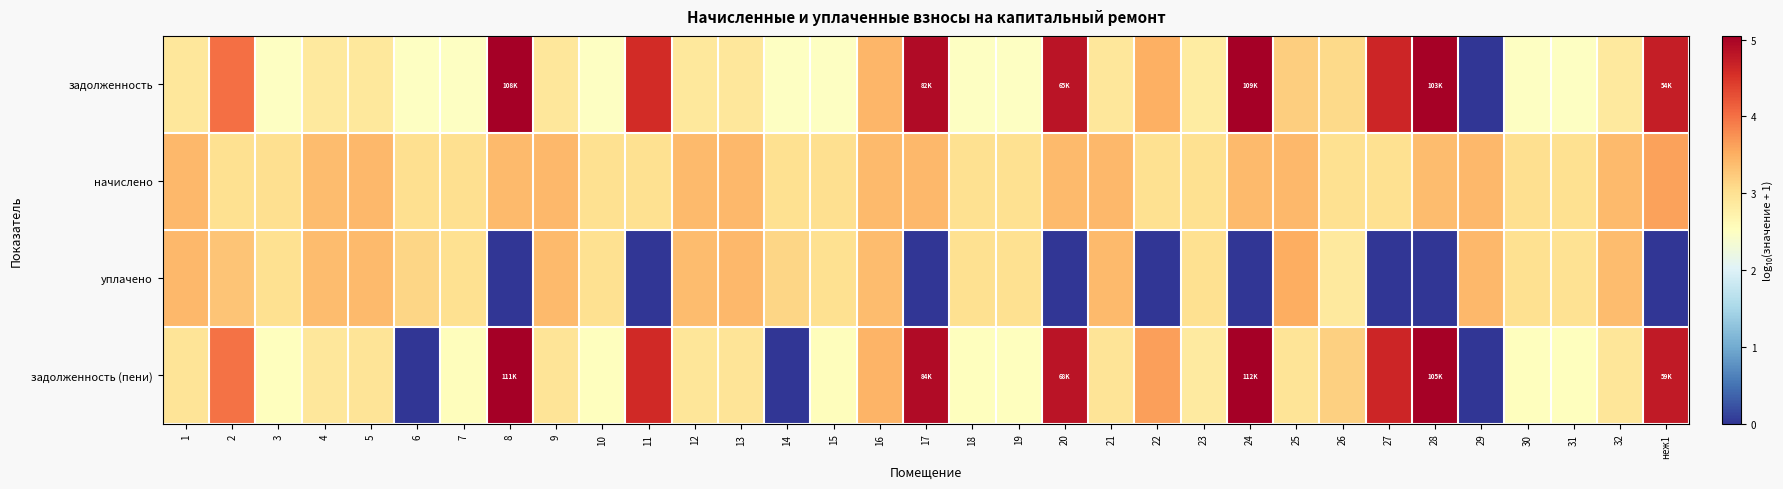

How many data points does each series have?

33